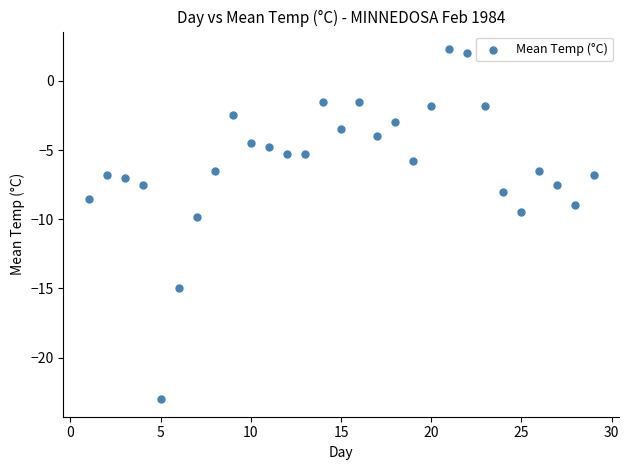

What is the range of Y values (max minus min)?

25.3